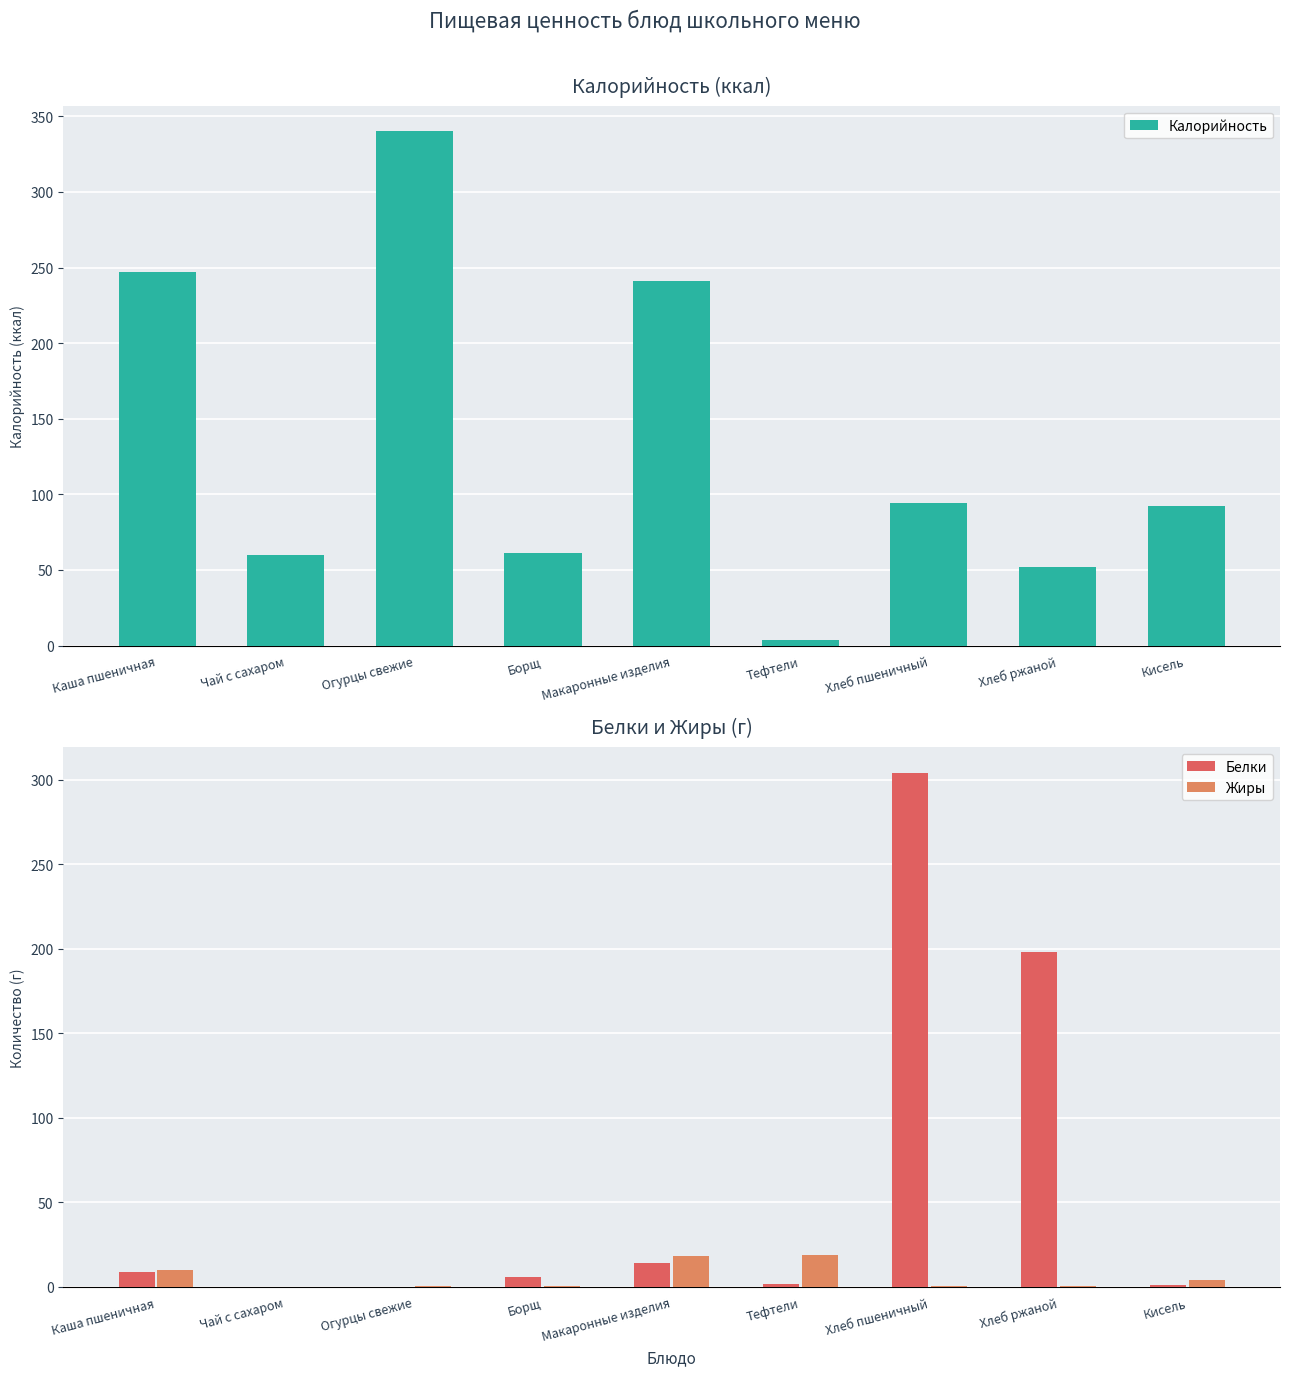

The Калорийность series shows 247.0 at Каша пшеничная. True or false?

True